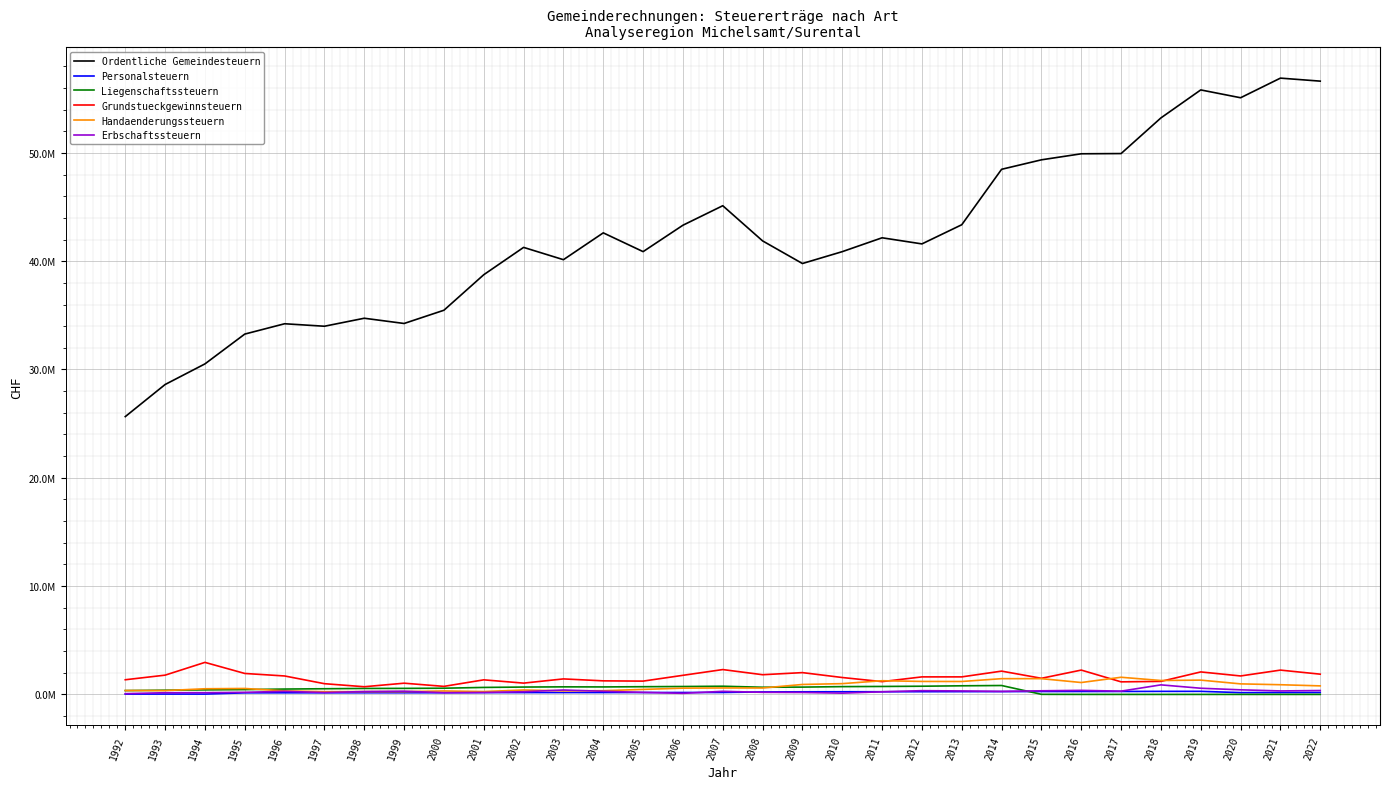

Does the chart display data point markers on the line(s)?

No